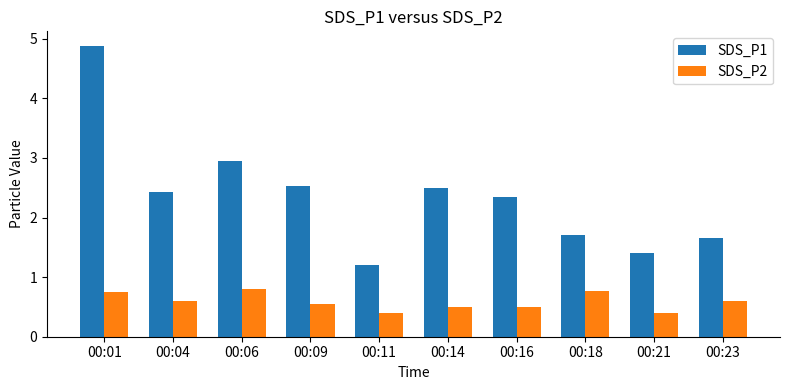

How many distinct data groups are displayed?

2